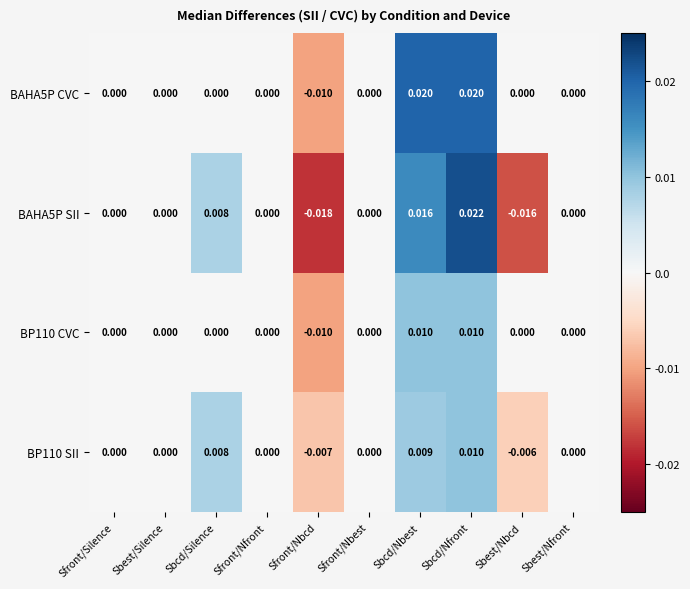

Which category has the lowest value across all series?

Sfront/Nbcd